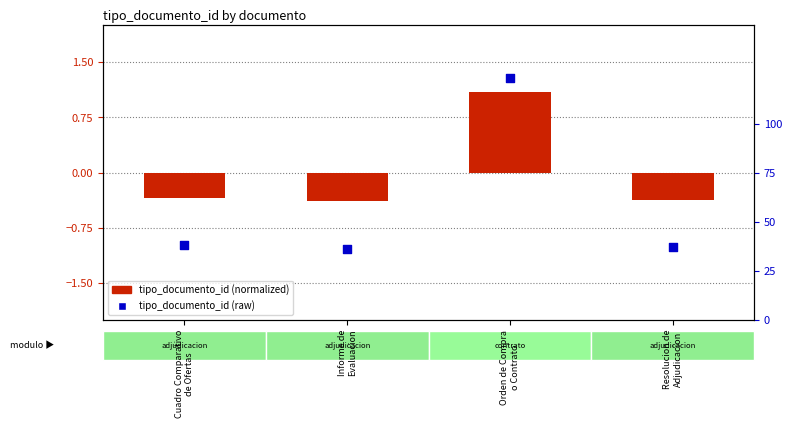

At how many categories does at least one series exceed 108?

1